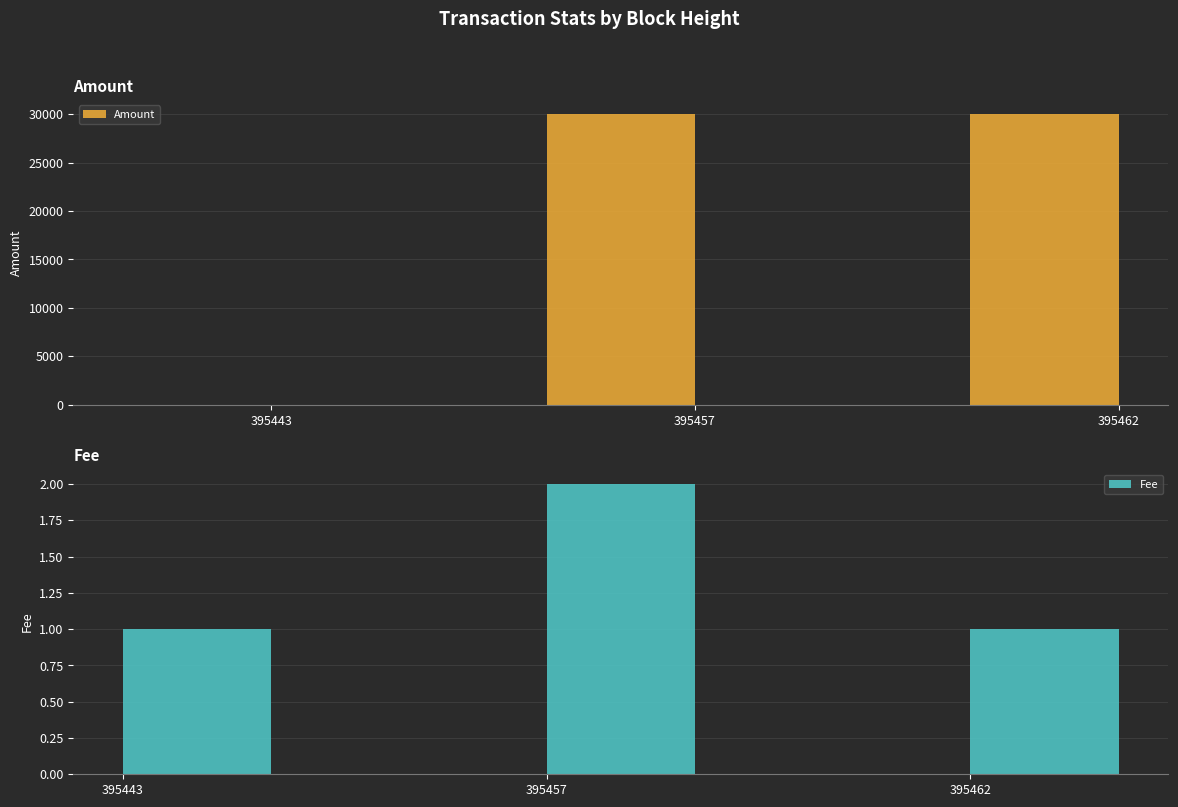

True or false: Fee has a value of 2 at 395462.

False